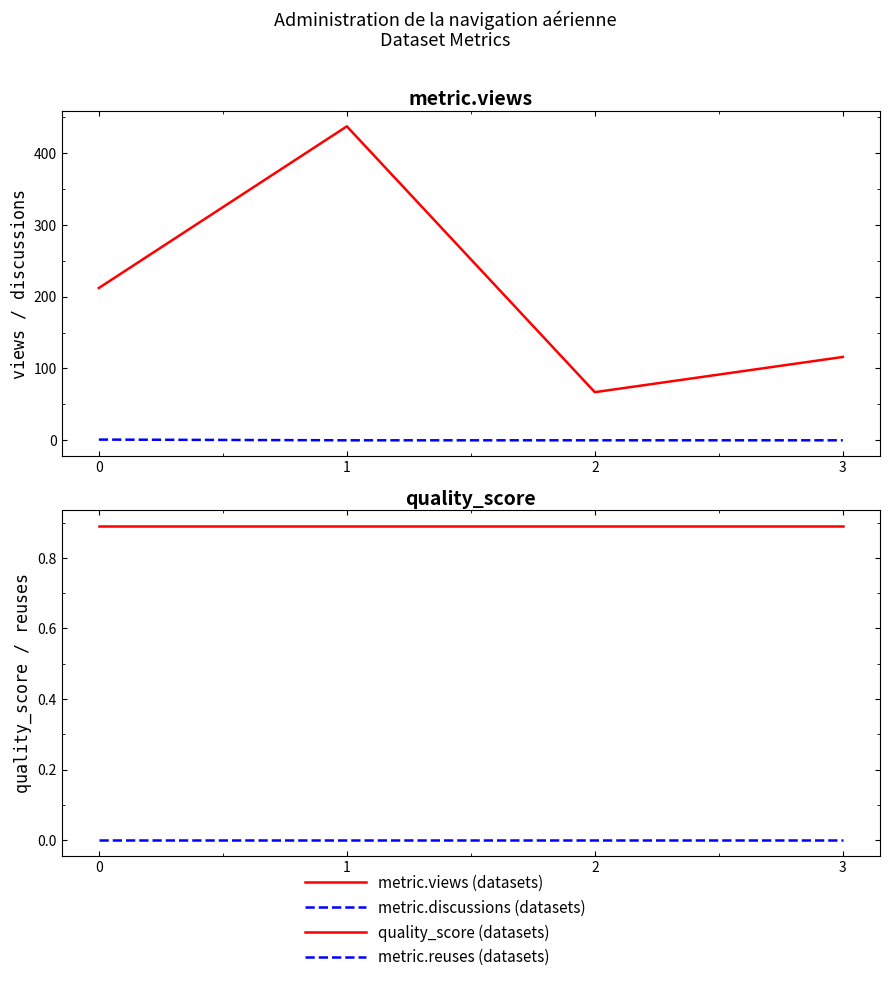

What is the difference between the metric.views (datasets) values at 0 and 3?

96.0